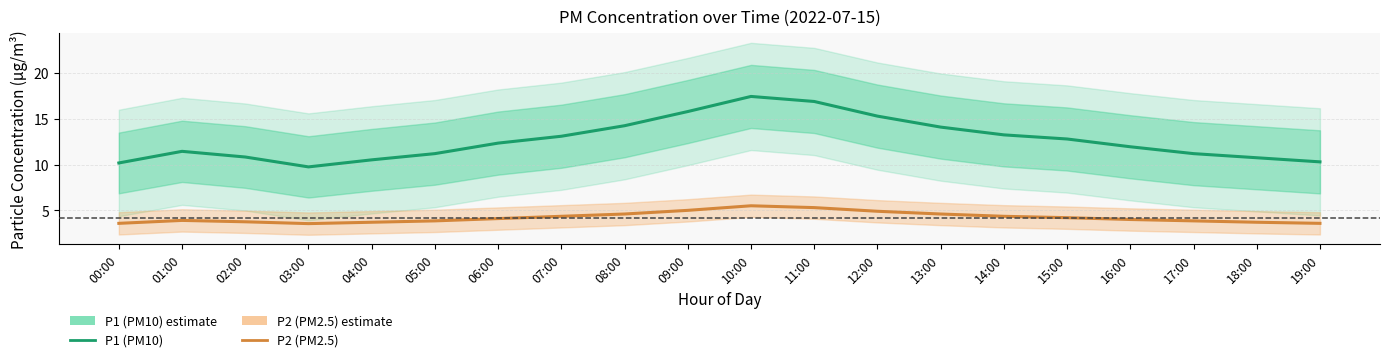

Does the chart have visible grid lines?

Yes